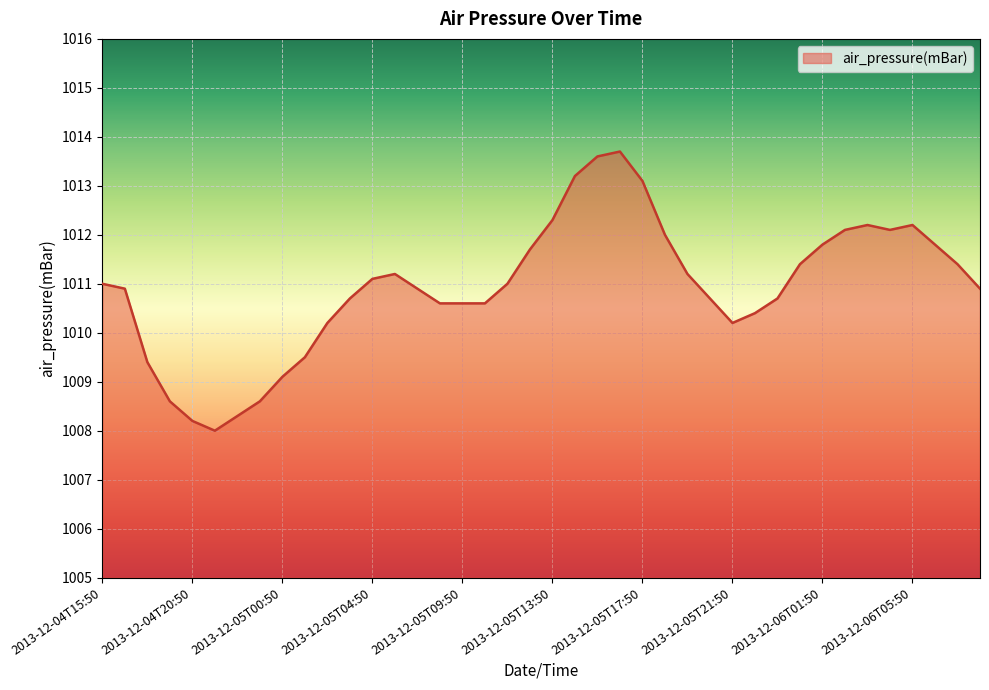

What is the sum of all values?

40437.2